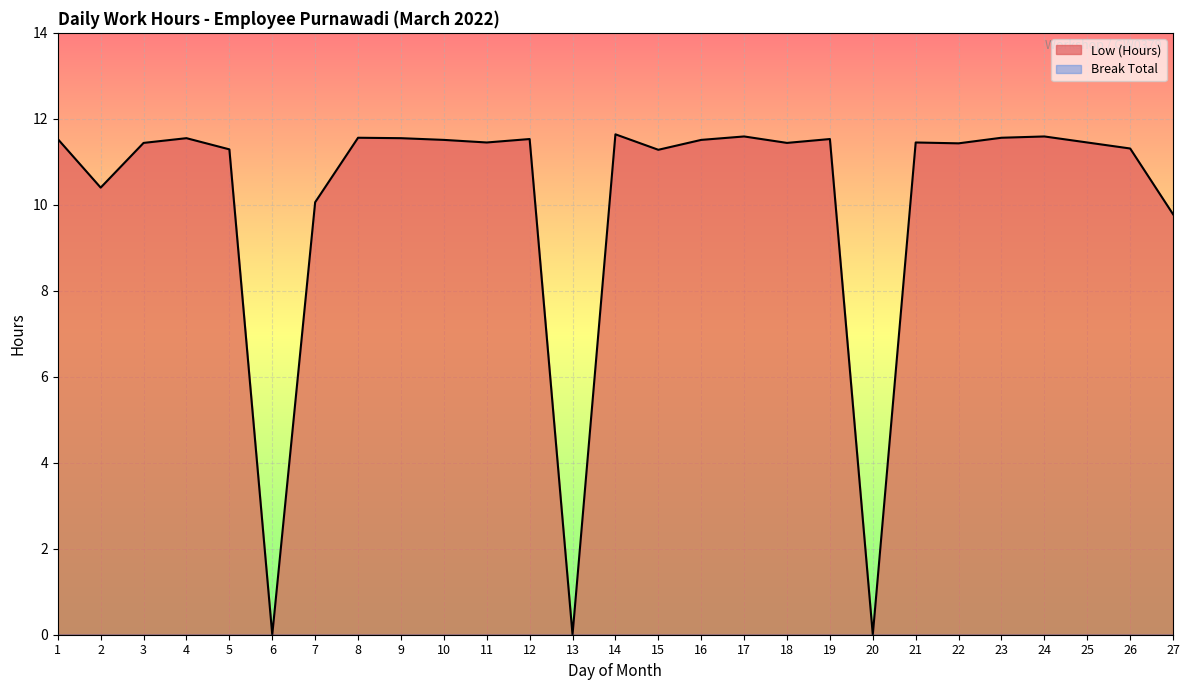

Reading left to right, list all the values displayed in this chart.

11.5	10.4	11.4	11.6	11.3	0.0	10.1	11.6	11.6	11.5	11.4	11.5	0.0	11.6	11.3	11.5	11.6	11.4	11.5	0.0	11.4	11.4	11.6	11.6	11.4	11.3	9.8